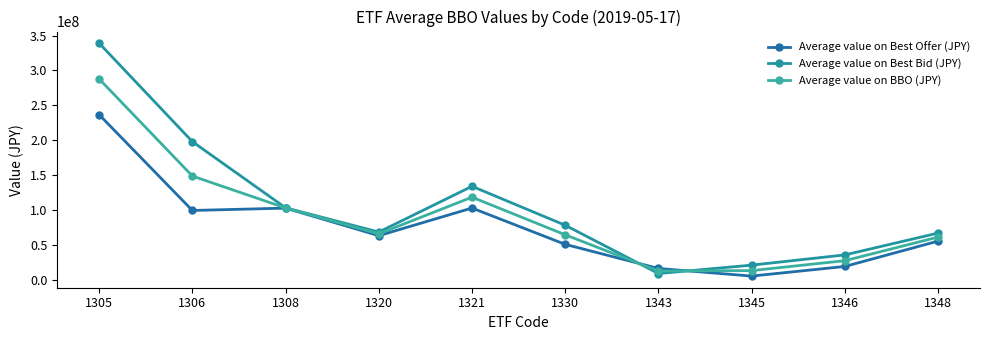

What are all the series names shown in the legend?

Average value on Best Offer (JPY), Average value on Best Bid (JPY), Average value on BBO (JPY)